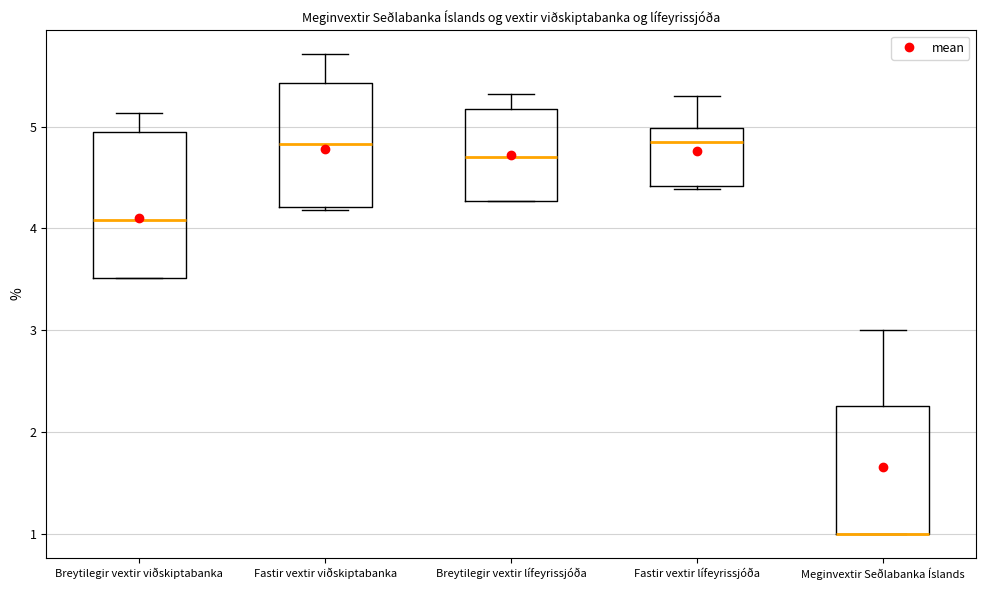

Reading left to right, transcribe this box plot: for each box, give where its median line is, the range the box spans, and where its two whiskers end, as read against the y-axis. The values are not printed on the chart, so give them approximately, as read against the axis.

Breytilegir vextir viðskiptabanka: median 4.1, box 3.5 to 5.0, whiskers 3.5 to 5.1
Fastir vextir viðskiptabanka: median 4.8, box 4.2 to 5.4, whiskers 4.2 (just below the box's lower edge) to 5.7
Breytilegir vextir lífeyrissjóða: median 4.7, box 4.3 to 5.2, whiskers 4.3 to 5.3
Fastir vextir lífeyrissjóða: median 4.9, box 4.4 to 5.0, whiskers 4.4 (just below the box's lower edge) to 5.3
Meginvextir Seðlabanka Íslands: median 1.0 (drawn on the box's lower edge), box 1.0 to 2.3, whiskers 1.0 to 3.0